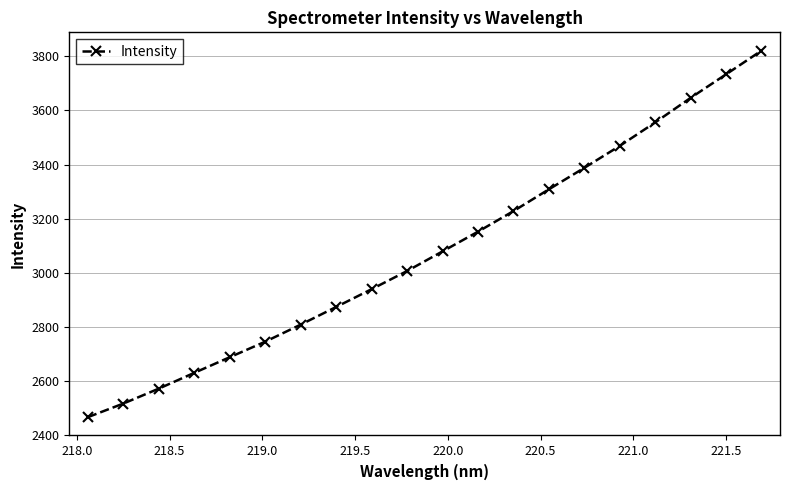

How many data points does each series have?

20